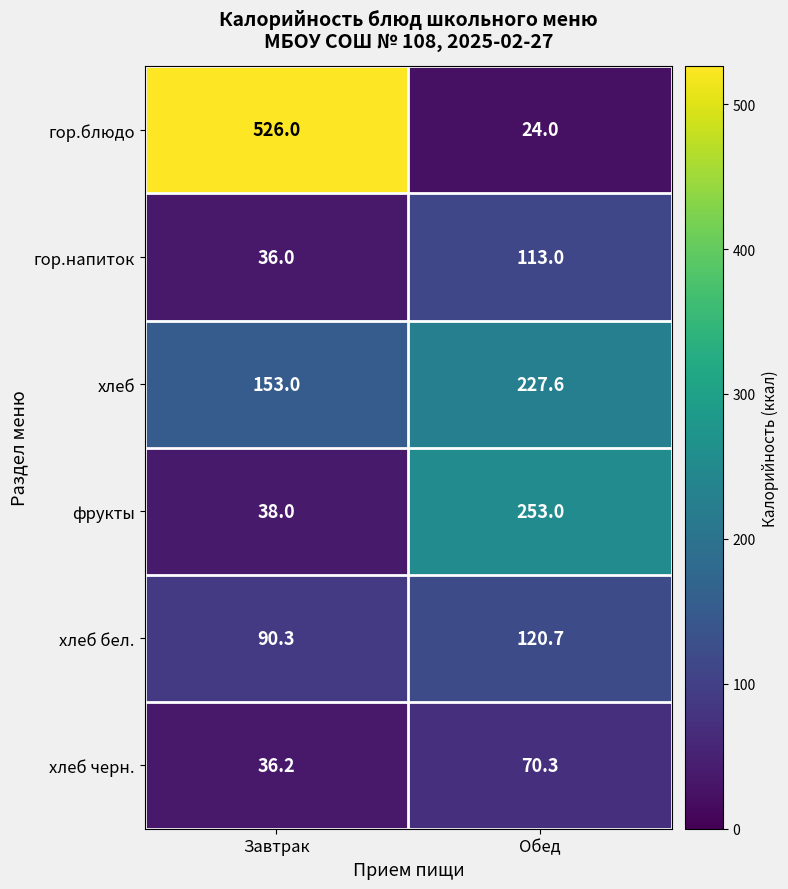

What is the sum of the хлеб бел. values at Обед and Завтрак?

211.0